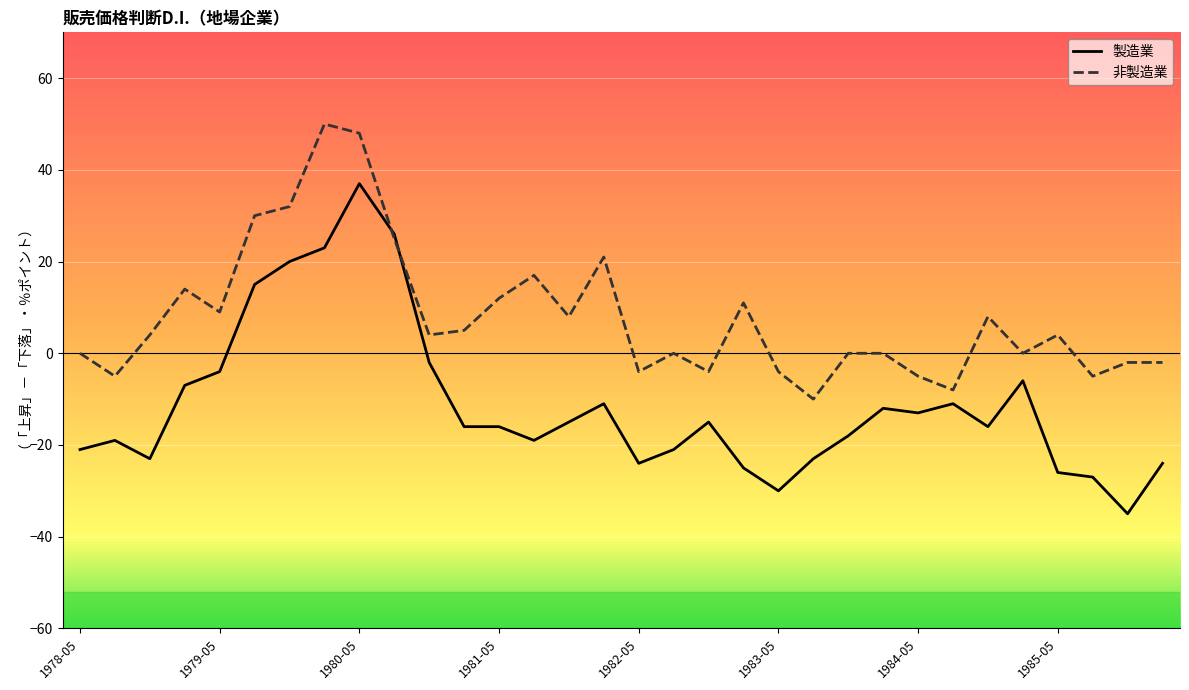

What is the maximum value shown in the chart?

50